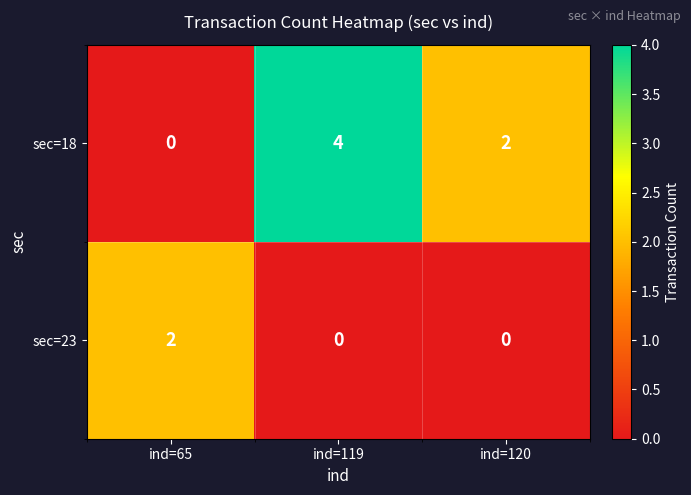

At which category does the chart reach its peak across all series?

ind=119